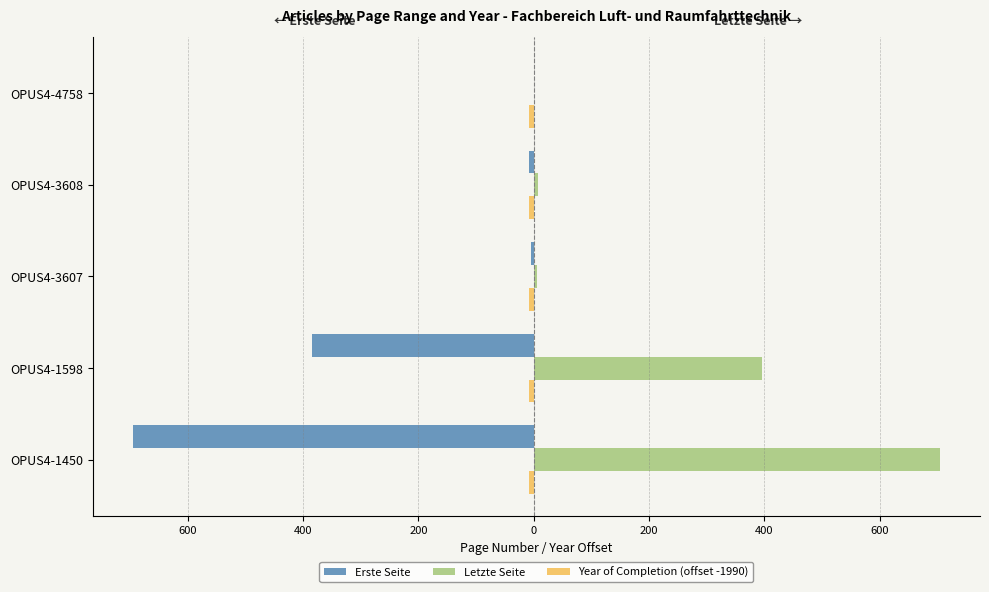

What is the average value of the Letzte Seite series?

222.5